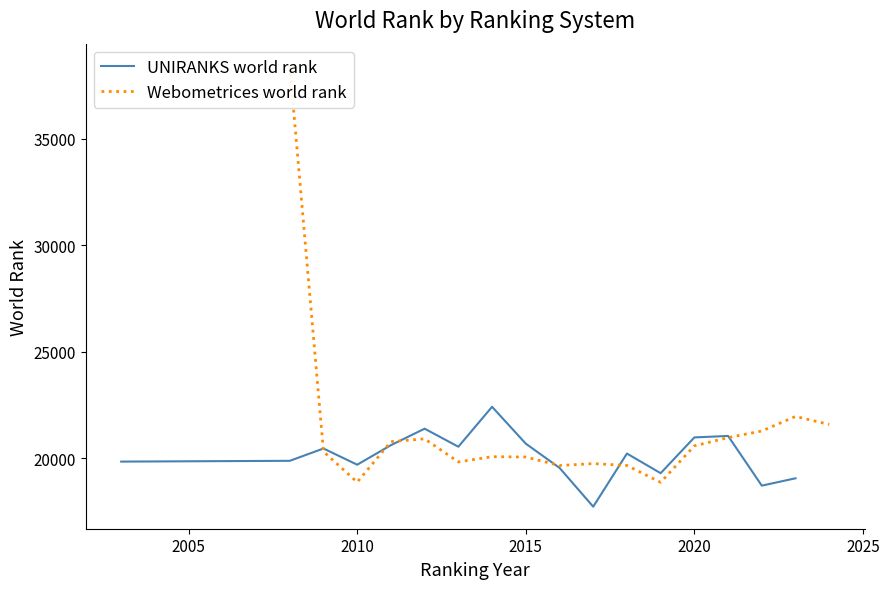

True or false: UNIRANKS world rank has a value of 20977 at 2020.

True